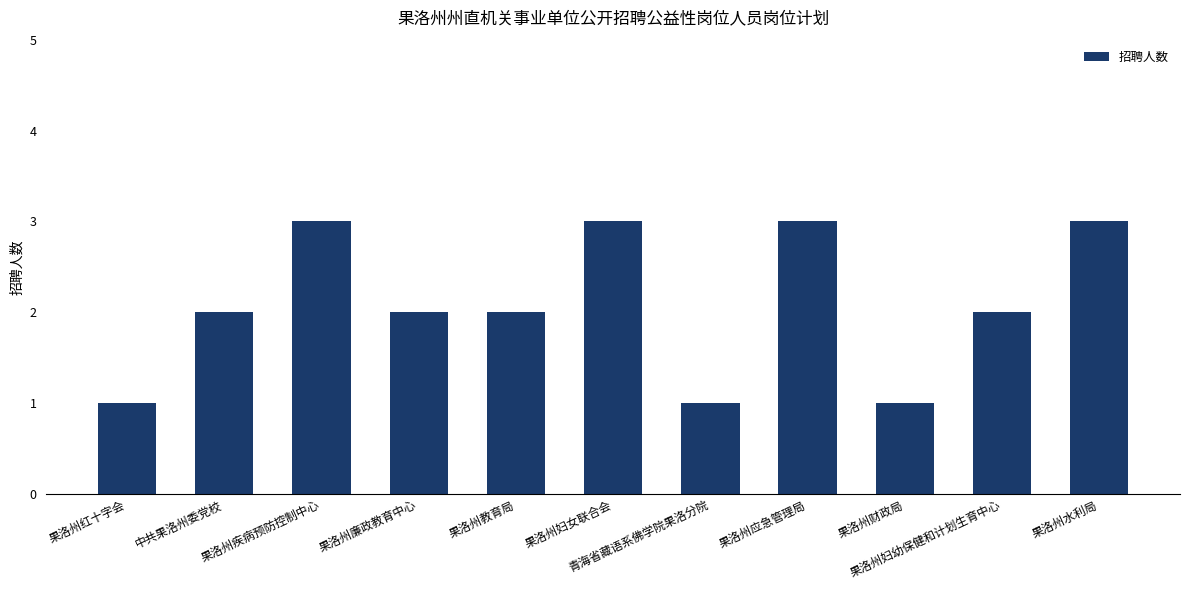

What is the sum of the values at 果洛州妇幼保健和计划生育中心 and 果洛州廉政教育中心?

4